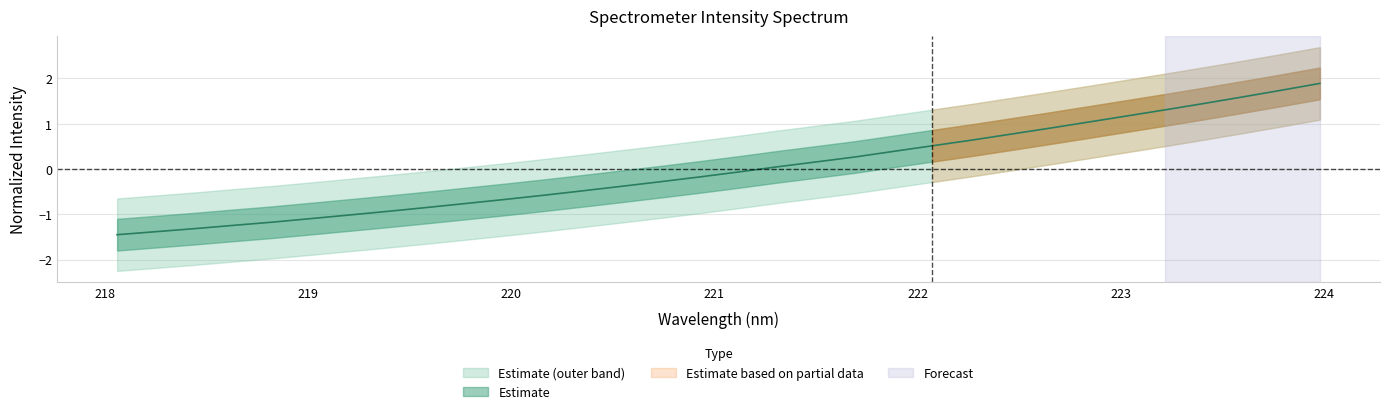

What is the difference between the maximum and minimum values?

3.3